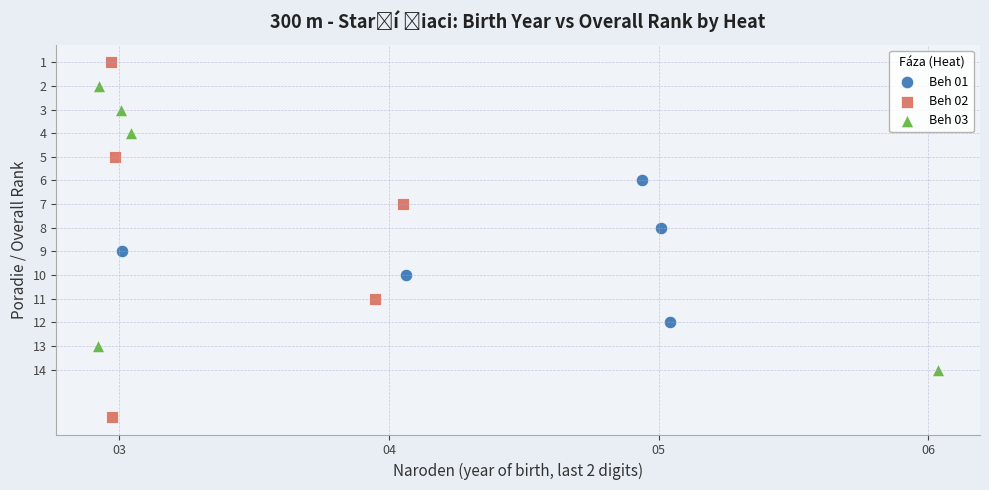

Which series reaches the maximum Y coordinate?

Beh 02